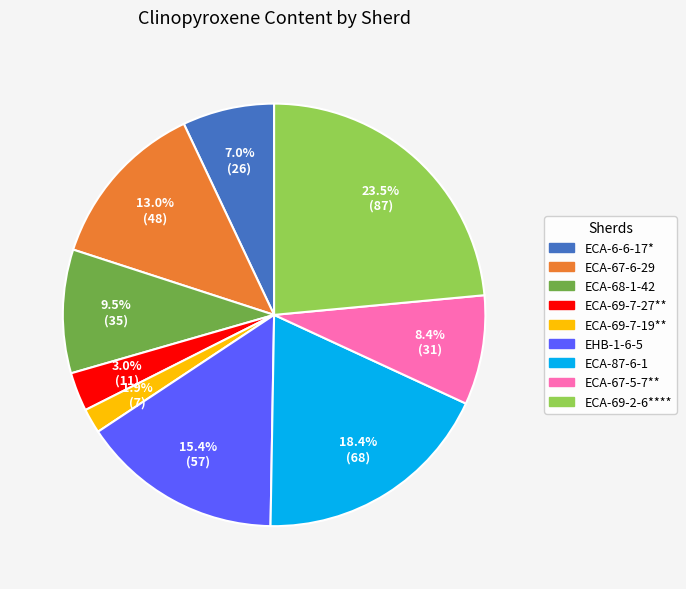

Does any single category account for the majority?

No